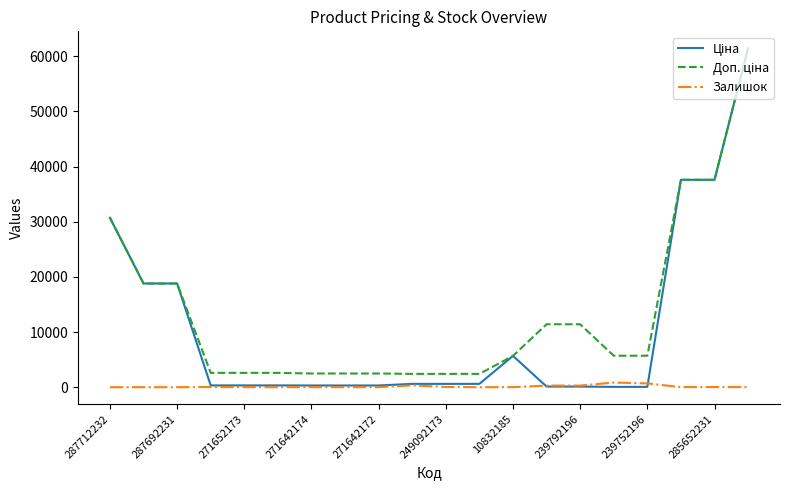

Does the chart display data point markers on the line(s)?

No